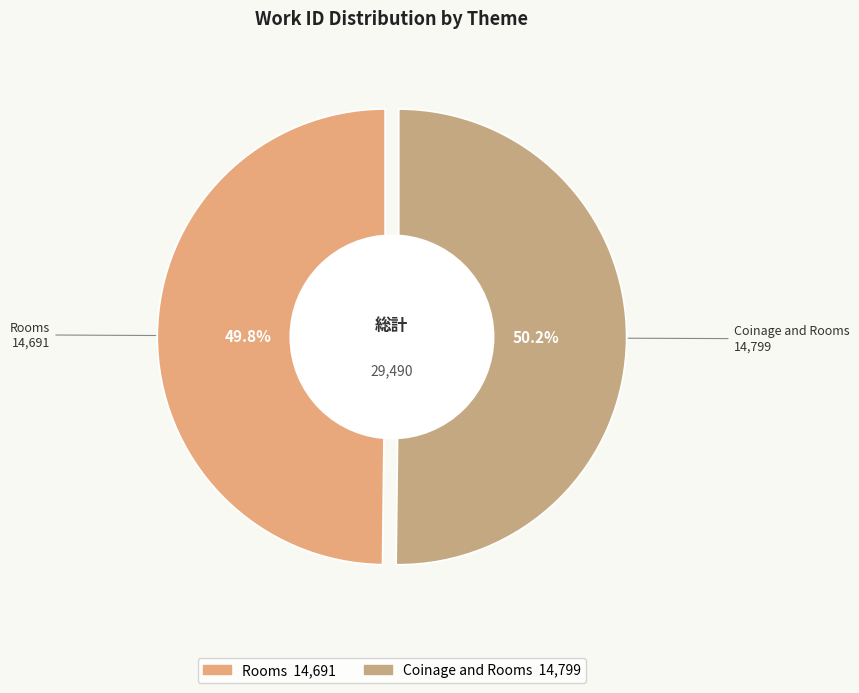

To the nearest percent, what portion does Coinage and Rooms represent?

50%